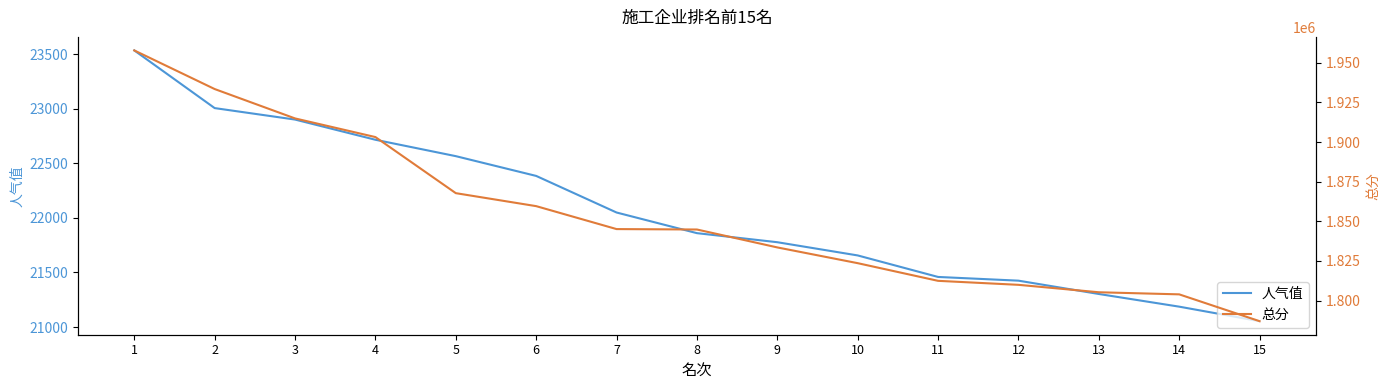

The 人气值 series shows 21303 at 13. True or false?

True